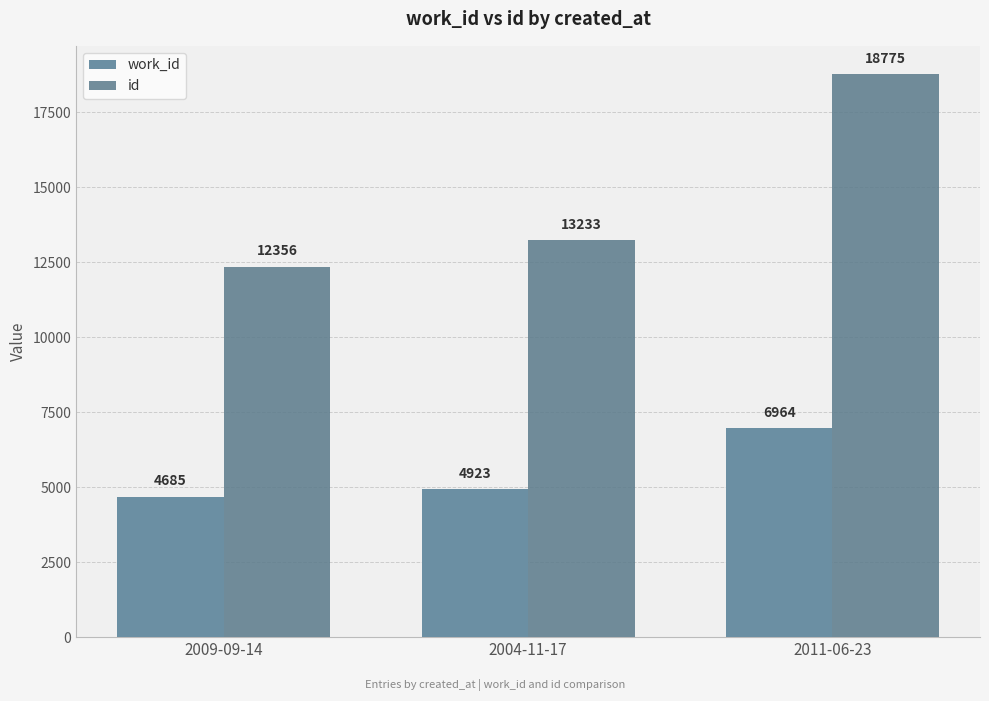

List the series in order of their overall mean, lowest first.

work_id, id